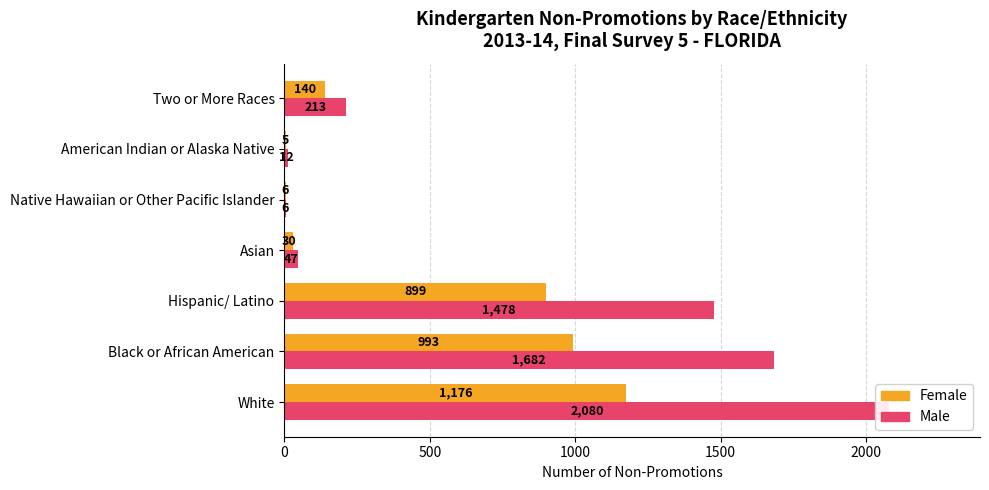

What position from the left is Black or African American?

2